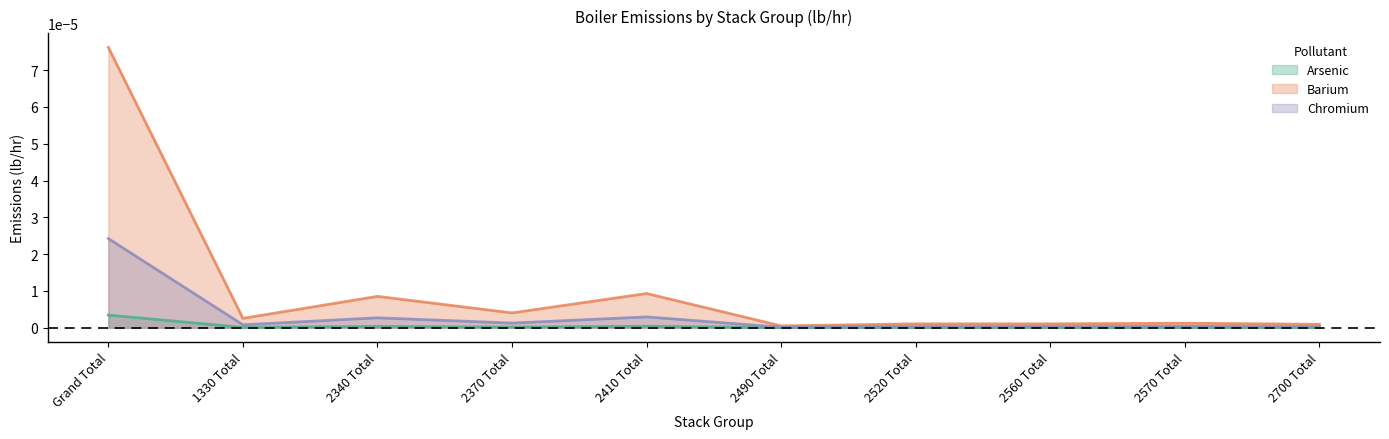

Rank the series by their maximum value, from highest to lowest.

Chromium, Arsenic, Barium